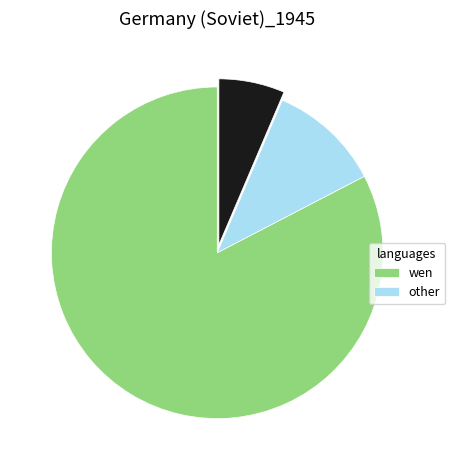

Is there a majority slice in this chart?

Yes